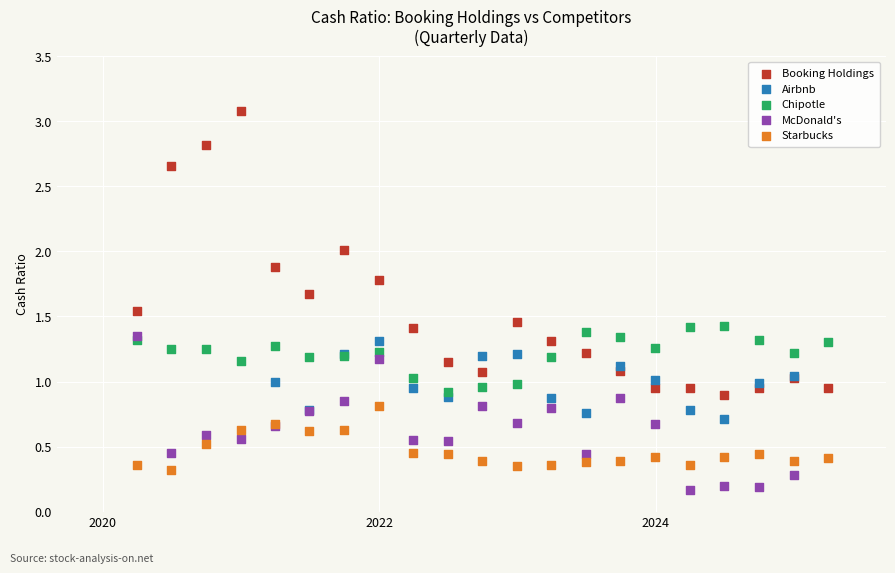

Which series has the largest Y range (max minus min)?

Booking Holdings